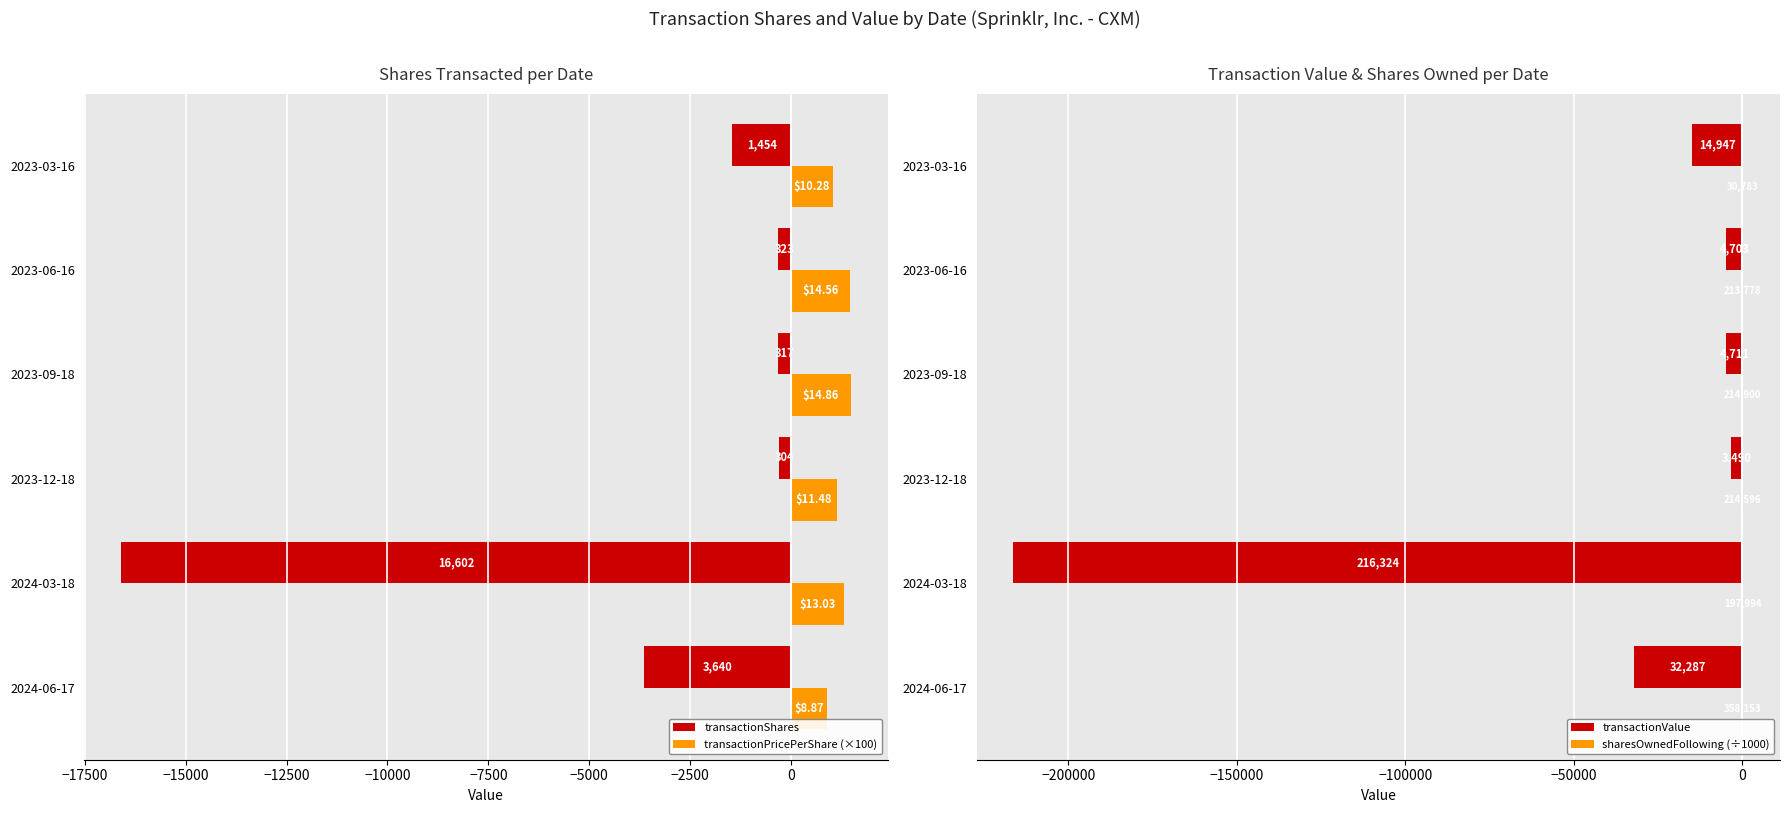

What is the difference between the highest and lowest values at −15000?

4638.0